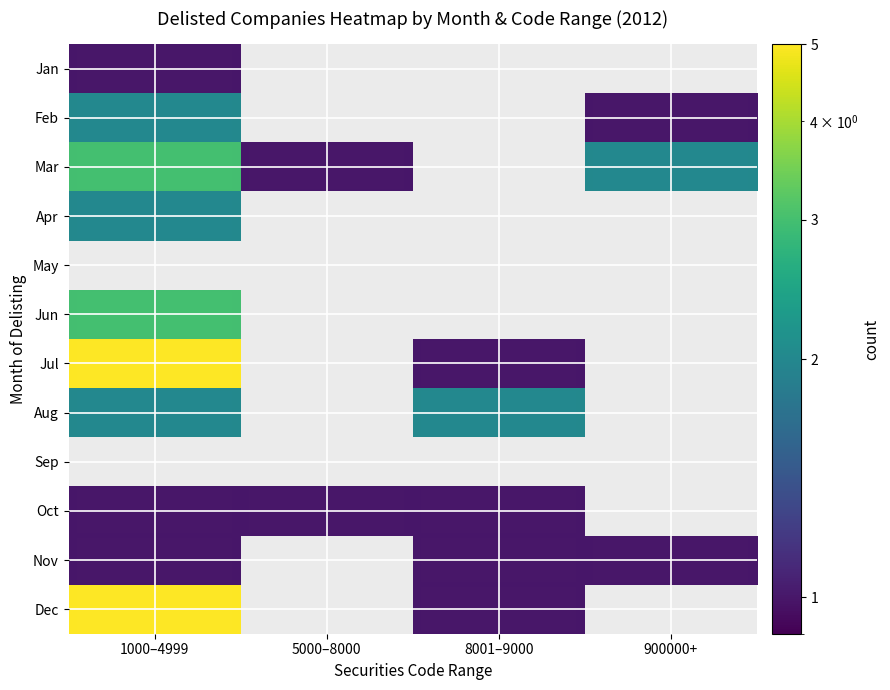

Reading left to right, what are all the values shown in this chart?

Jan: 1000–4999=1	5000–8000=0	8001–9000=0	900000+=0
Feb: 1000–4999=2	5000–8000=0	8001–9000=0	900000+=1
Mar: 1000–4999=3	5000–8000=1	8001–9000=0	900000+=2
Apr: 1000–4999=2	5000–8000=0	8001–9000=0	900000+=0
May: 1000–4999=0	5000–8000=0	8001–9000=0	900000+=0
Jun: 1000–4999=3	5000–8000=0	8001–9000=0	900000+=0
Jul: 1000–4999=5	5000–8000=0	8001–9000=1	900000+=0
Aug: 1000–4999=2	5000–8000=0	8001–9000=2	900000+=0
Sep: 1000–4999=0	5000–8000=0	8001–9000=0	900000+=0
Oct: 1000–4999=1	5000–8000=1	8001–9000=1	900000+=0
Nov: 1000–4999=1	5000–8000=0	8001–9000=1	900000+=1
Dec: 1000–4999=5	5000–8000=0	8001–9000=1	900000+=0